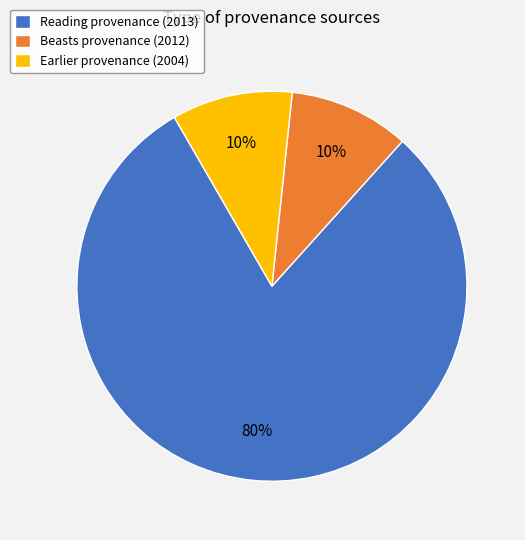

Combined, do Reading provenance (2013) and Beasts provenance (2012) account for over 50%?

Yes